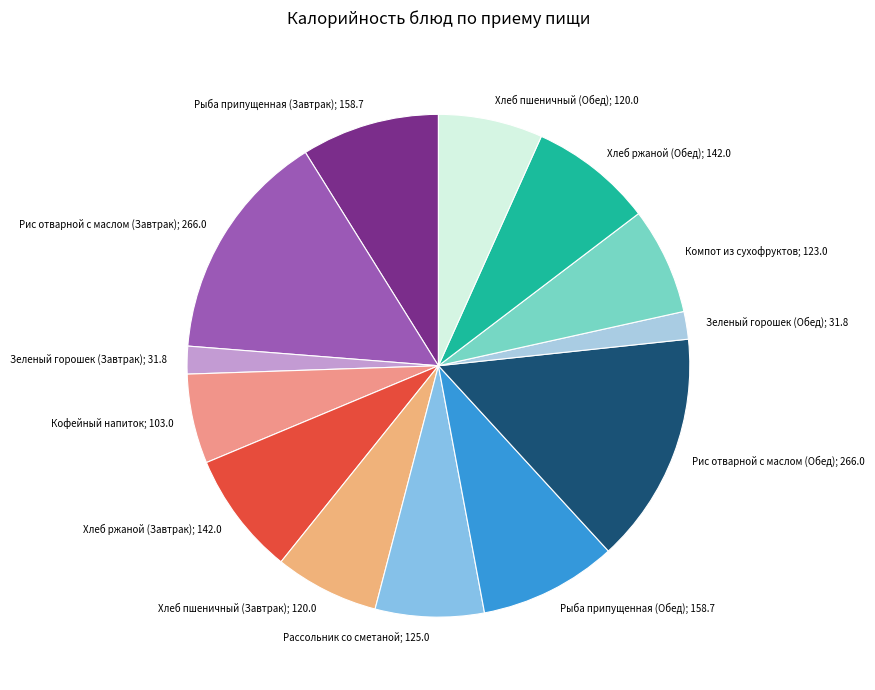

Does any single category account for the majority?

No